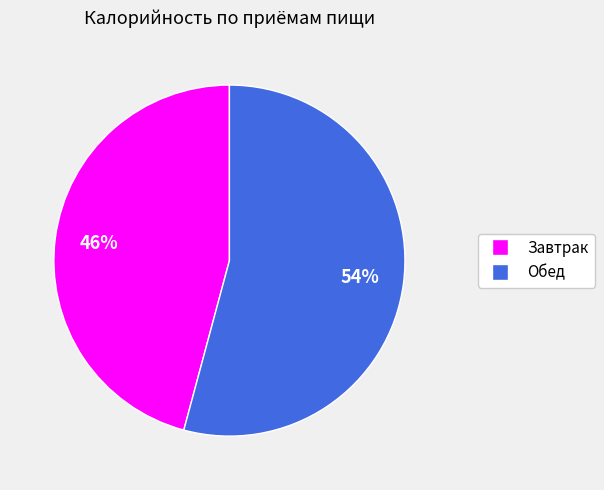

Which slice is the largest?

Обед